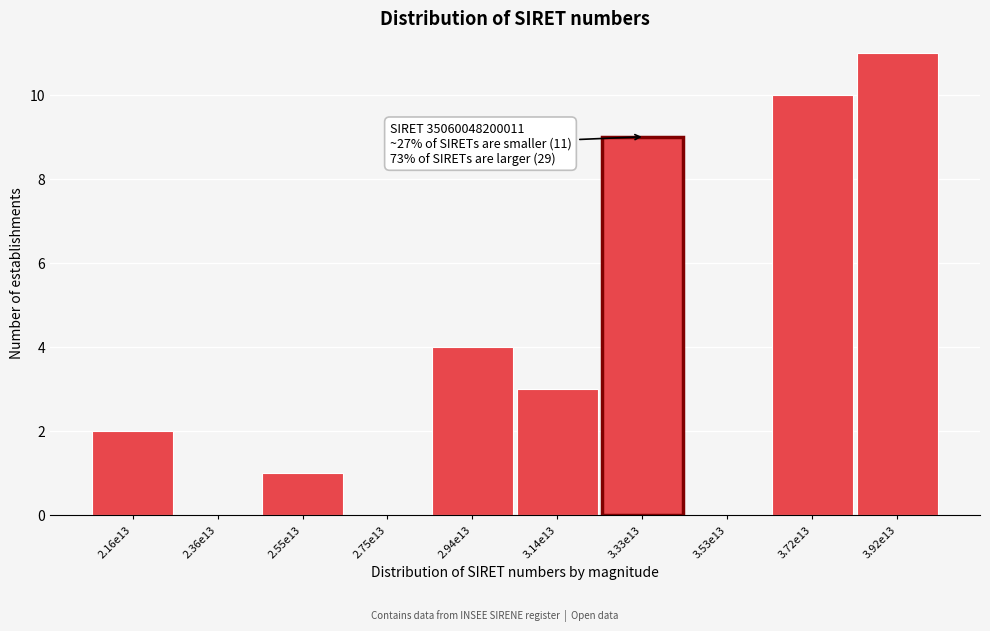

Reading left to right, transcribe all the data shown in this chart.

2.16e13=2	2.36e13=0	2.55e13=1	2.75e13=0	2.94e13=4	3.14e13=3	3.33e13=9	3.53e13=0	3.72e13=10	3.92e13=11